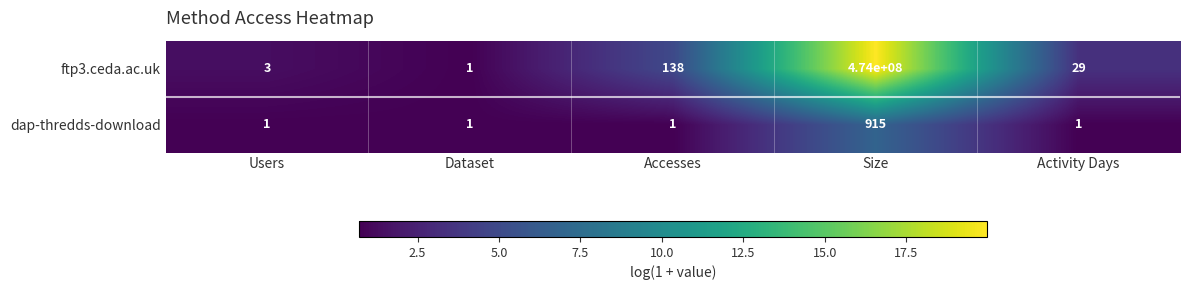

What is the average value of the dap-thredds-download series?

184